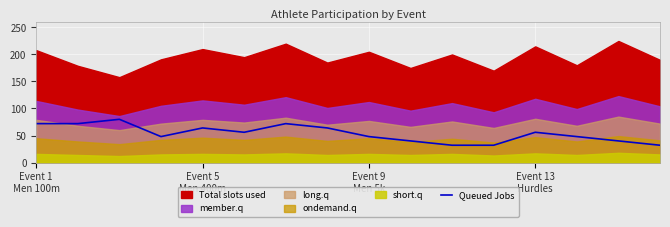

What is the maximum value for Queued Jobs?

80